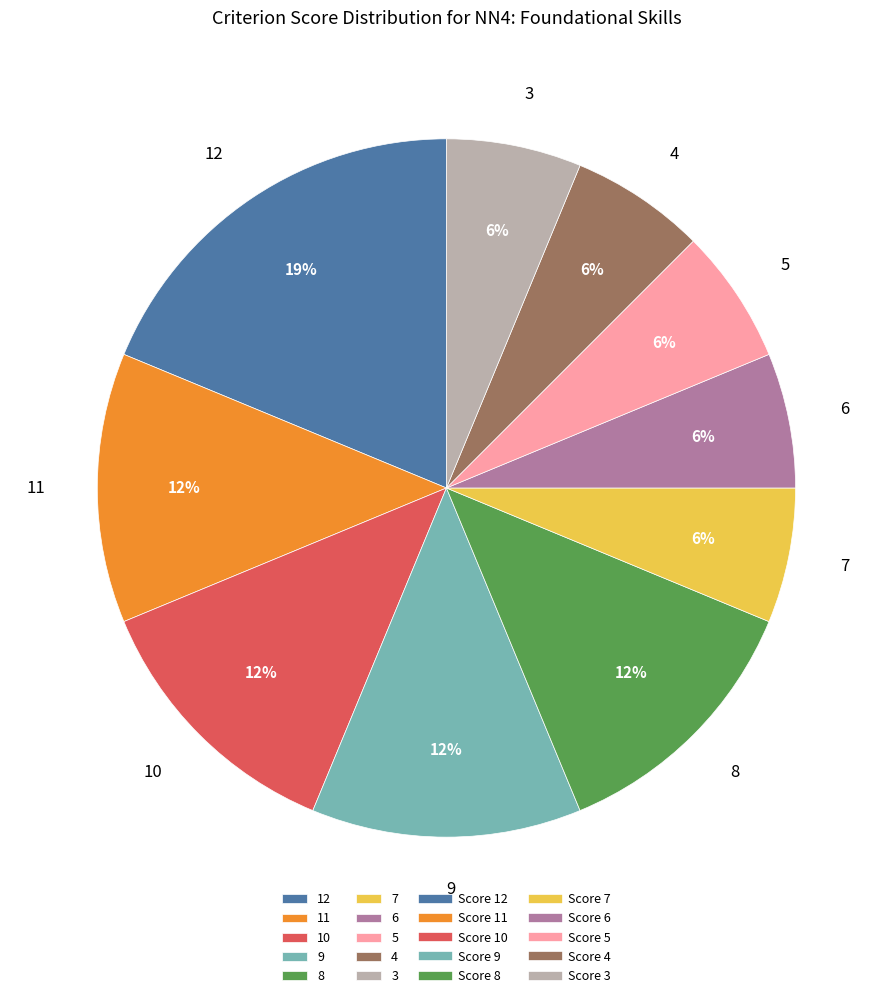

Is the sum of 3 and 8 greater than half?

No